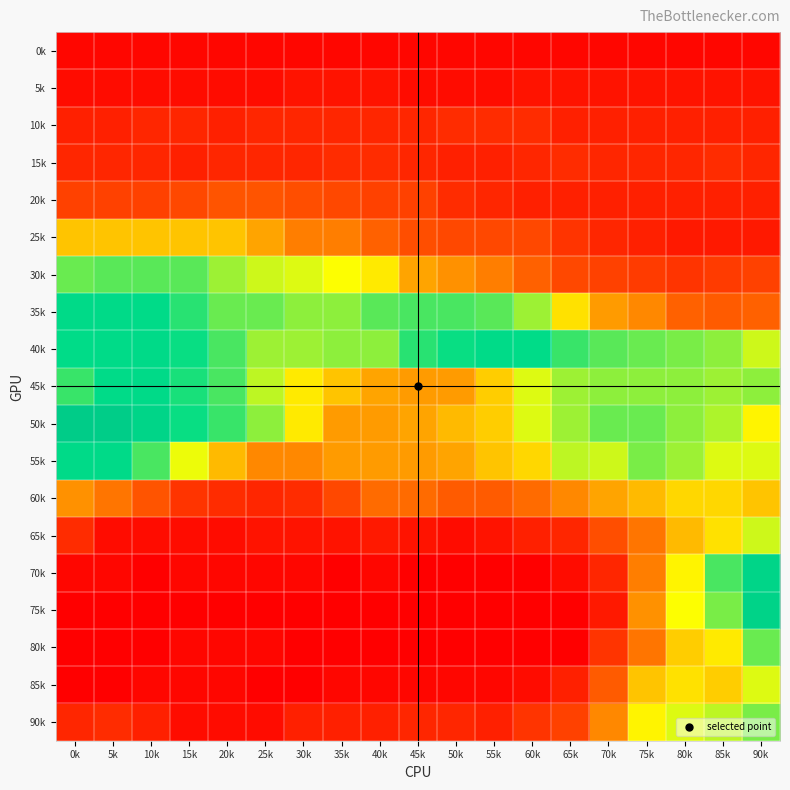

Reading left to right, extract all data points from this chart.

0k: 0k=2	5k=2	10k=2	15k=2	20k=2	25k=2	30k=2	35k=2	40k=2	45k=2	50k=2	55k=2	60k=2	65k=2	70k=2	75k=2	80k=2	85k=2	90k=2
5k: 0k=3	5k=3	10k=3	15k=3	20k=3	25k=3	30k=4	35k=4	40k=4	45k=3	50k=3	55k=3	60k=4	65k=4	70k=4	75k=4	80k=4	85k=4	90k=4
10k: 0k=6	5k=6	10k=7	15k=7	20k=6	25k=7	30k=7	35k=7	40k=7	45k=7	50k=8	55k=8	60k=8	65k=6	70k=6	75k=6	80k=6	85k=6	90k=6
15k: 0k=7	5k=7	10k=7	15k=6	20k=7	25k=7	30k=7	35k=8	40k=8	45k=7	50k=6	55k=6	60k=7	65k=8	70k=7	75k=7	80k=7	85k=8	90k=7
20k: 0k=11	5k=11	10k=11	15k=12	20k=14	25k=14	30k=13	35k=12	40k=11	45k=11	50k=8	55k=7	60k=6	65k=6	70k=6	75k=6	80k=6	85k=6	90k=6
25k: 0k=26	5k=26	10k=26	15k=26	20k=26	25k=23	30k=19	35k=19	40k=16	45k=13	50k=12	55k=12	60k=12	65k=9	70k=7	75k=6	80k=5	85k=5	90k=5
30k: 0k=41	5k=42	10k=42	15k=42	20k=38	25k=35	30k=34	35k=32	40k=30	45k=23	50k=21	55k=19	60k=16	65k=12	70k=11	75k=10	80k=9	85k=10	90k=11
35k: 0k=50	5k=50	10k=49	15k=45	20k=41	25k=41	30k=39	35k=39	40k=42	45k=43	50k=43	55k=42	60k=38	65k=29	70k=22	75k=20	80k=16	85k=15	90k=16
40k: 0k=48	5k=49	10k=50	15k=47	20k=43	25k=38	30k=38	35k=39	40k=39	45k=45	50k=47	55k=49	60k=48	65k=44	70k=42	75k=41	80k=40	85k=39	90k=35
45k: 0k=44	5k=49	10k=50	15k=46	20k=43	25k=36	30k=30	35k=26	40k=23	45k=22	50k=22	55k=27	60k=34	65k=38	70k=39	75k=39	80k=39	85k=38	90k=39
50k: 0k=63	5k=62	10k=54	15k=47	20k=44	25k=39	30k=30	35k=22	40k=22	45k=23	50k=25	55k=27	60k=34	65k=38	70k=41	75k=41	80k=39	85k=37	90k=31
55k: 0k=50	5k=50	10k=43	15k=33	20k=25	25k=20	30k=20	35k=22	40k=22	45k=22	50k=23	55k=26	60k=28	65k=36	70k=35	75k=40	80k=38	85k=34	90k=34
60k: 0k=21	5k=18	10k=14	15k=9	20k=8	25k=7	30k=8	35k=12	40k=17	45k=17	50k=15	55k=15	60k=17	65k=20	70k=23	75k=25	80k=28	85k=28	90k=26
65k: 0k=8	5k=3	10k=3	15k=3	20k=3	25k=4	30k=4	35k=4	40k=5	45k=4	50k=3	55k=4	60k=6	65k=7	70k=13	75k=18	80k=25	85k=29	90k=35
70k: 0k=2	5k=2	10k=1	15k=2	20k=2	25k=2	30k=2	35k=1	40k=2	45k=1	50k=1	55k=1	60k=1	65k=3	70k=7	75k=19	80k=31	85k=43	90k=54
75k: 0k=1	5k=1	10k=1	15k=1	20k=1	25k=1	30k=1	35k=1	40k=1	45k=1	50k=1	55k=1	60k=1	65k=1	70k=5	75k=21	80k=32	85k=40	90k=56
80k: 0k=1	5k=1	10k=1	15k=2	20k=2	25k=2	30k=1	35k=1	40k=1	45k=1	50k=1	55k=1	60k=1	65k=1	70k=9	75k=18	80k=27	85k=30	90k=41
85k: 0k=1	5k=1	10k=2	15k=2	20k=2	25k=1	30k=1	35k=2	40k=2	45k=2	50k=2	55k=2	60k=3	65k=6	70k=15	75k=26	80k=29	85k=27	90k=34
90k: 0k=7	5k=8	10k=6	15k=3	20k=3	25k=3	30k=6	35k=6	40k=6	45k=7	50k=7	55k=6	60k=9	65k=11	70k=20	75k=31	80k=34	85k=36	90k=40